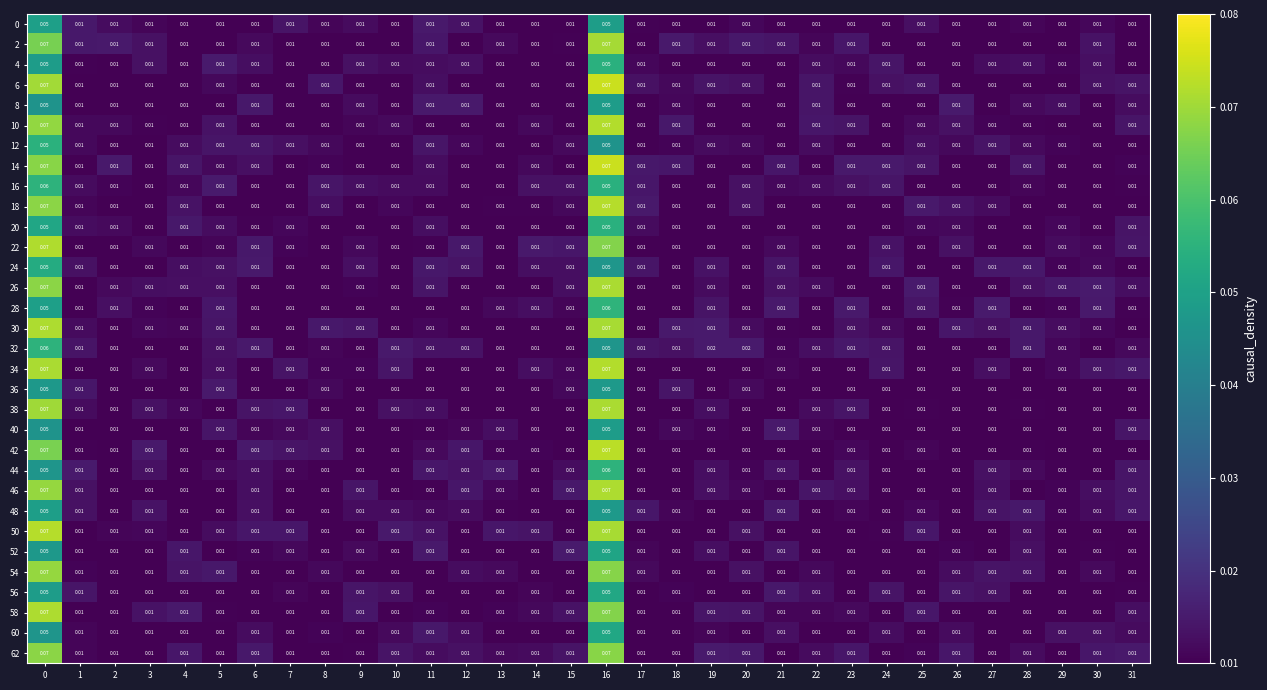

Is the value of 20 at 7 greater than the value of 36 at 16?

No